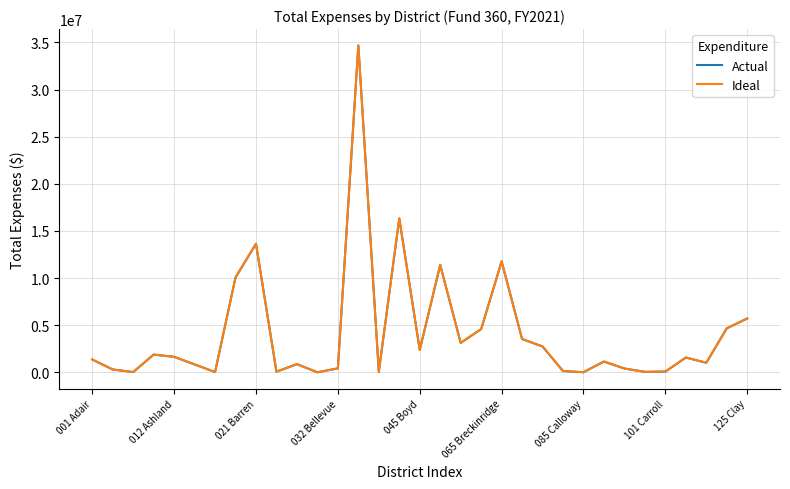

Is this an area chart (filled region under the line)?

No